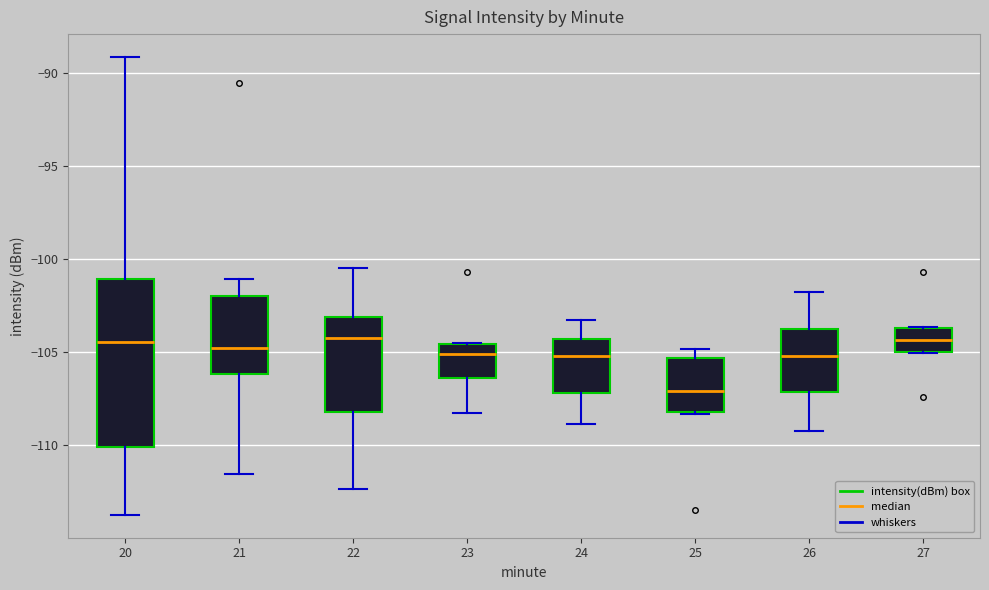

Which box is the tallest, from its lower edge to its upper edge?

20